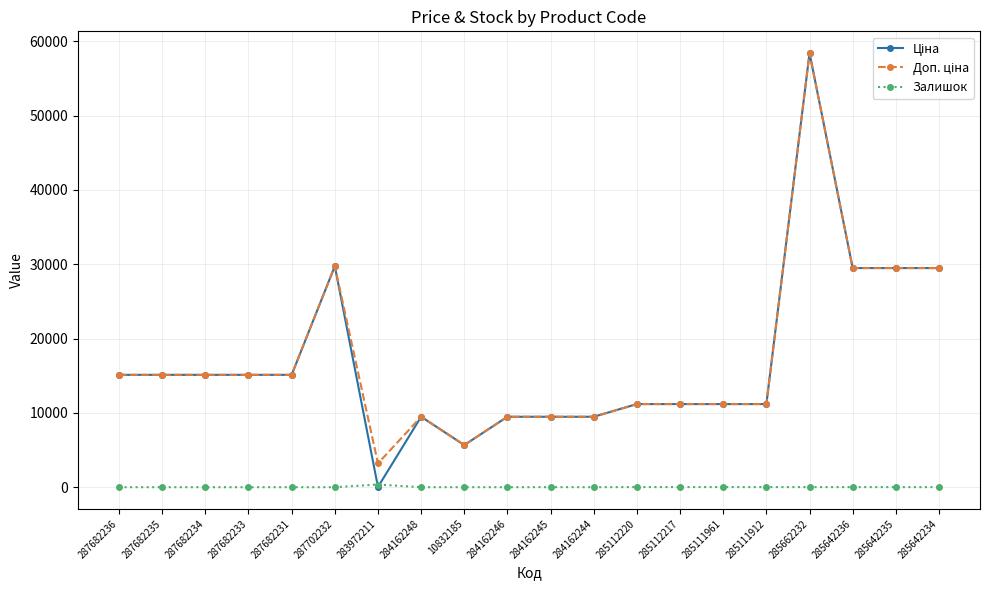

The Залишок series shows 13.0 at 285642235. True or false?

True